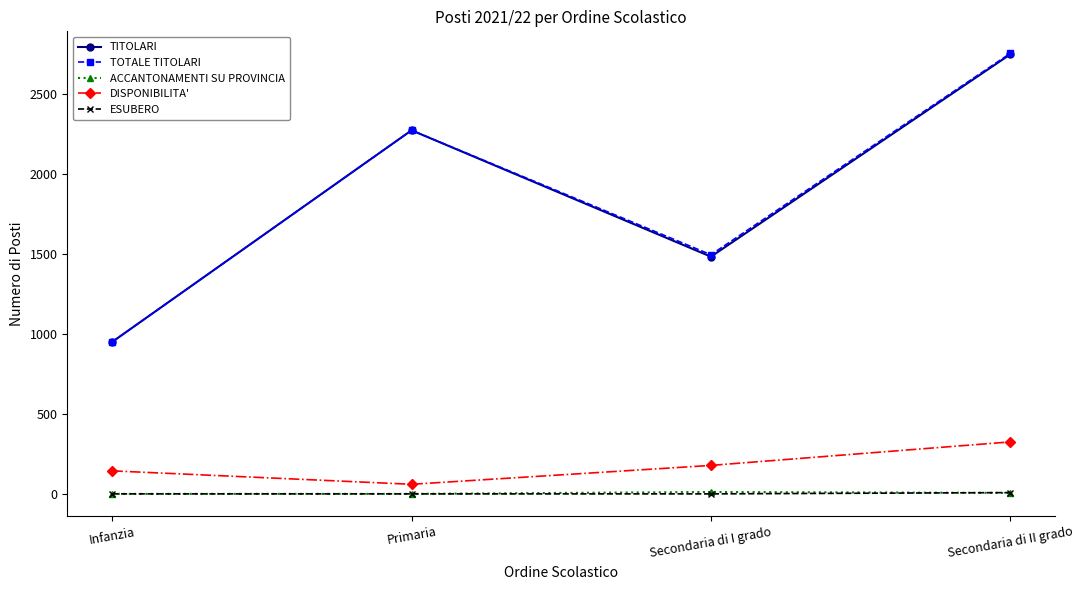

The ESUBERO series shows 0 at Secondaria di I grado. True or false?

True